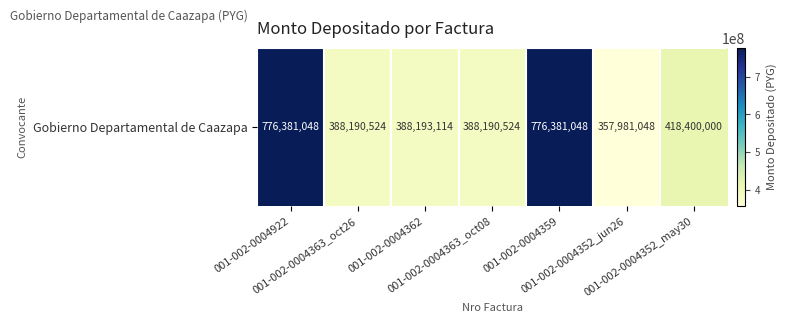

Which has a higher value, 001-002-0004363_oct26 or 001-002-0004352_may30?

001-002-0004352_may30